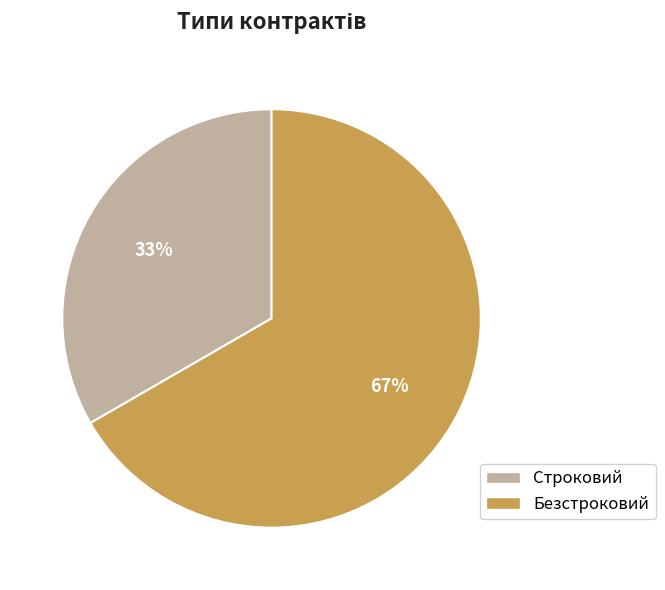

To the nearest percent, what portion does Безстроковий represent?

67%